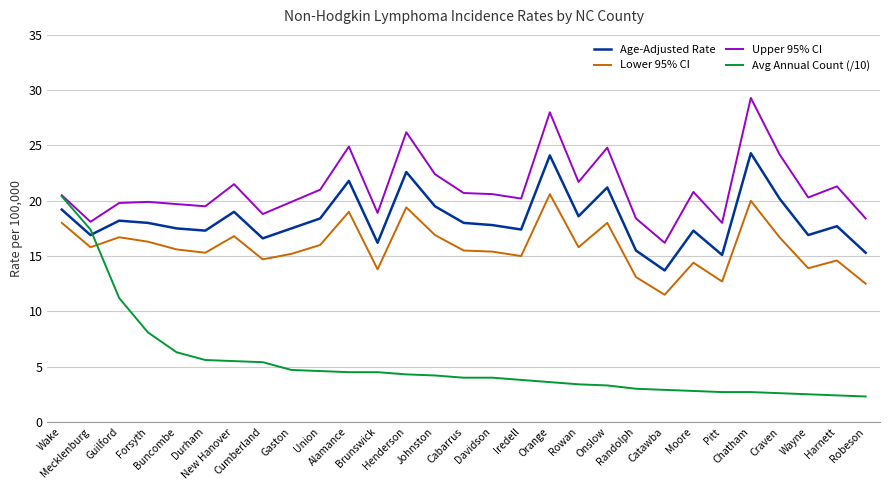

How many lines are shown in the chart?

4